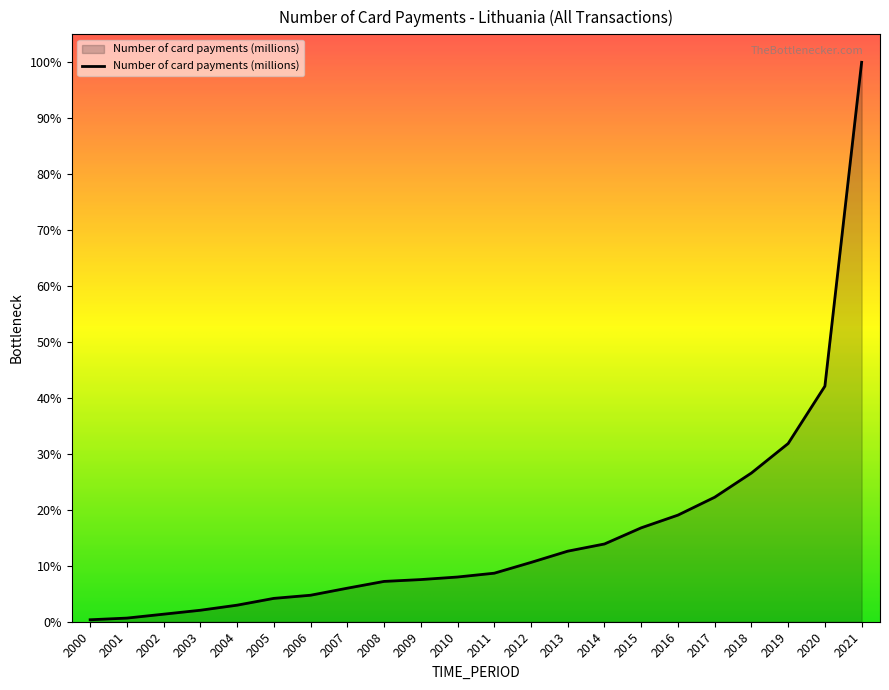

What is the sum of the values at 2009 and 2008?

182.0